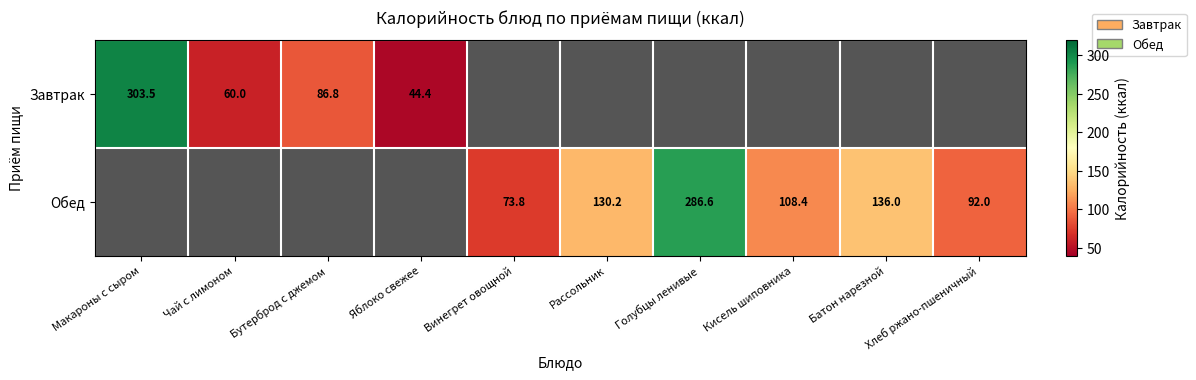

What is the smallest value displayed?

44.4